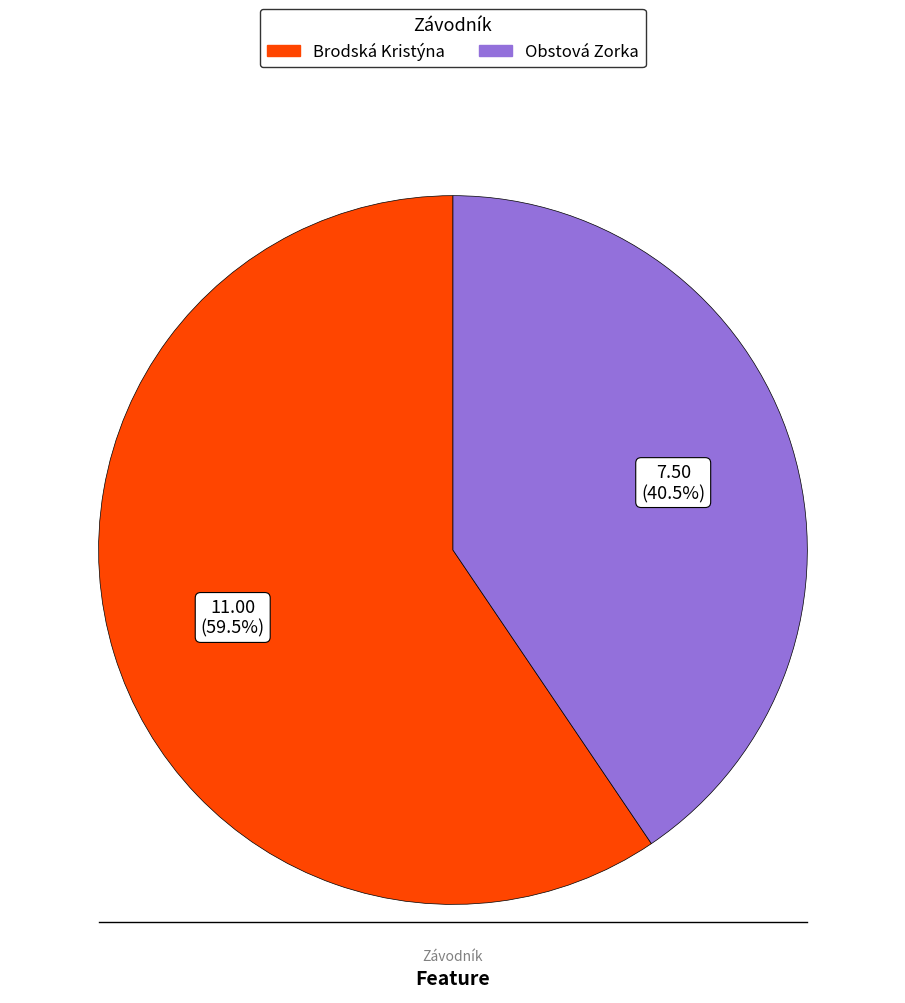

Rank the categories by value from lowest to highest.

Obstová Zorka, Brodská Kristýna